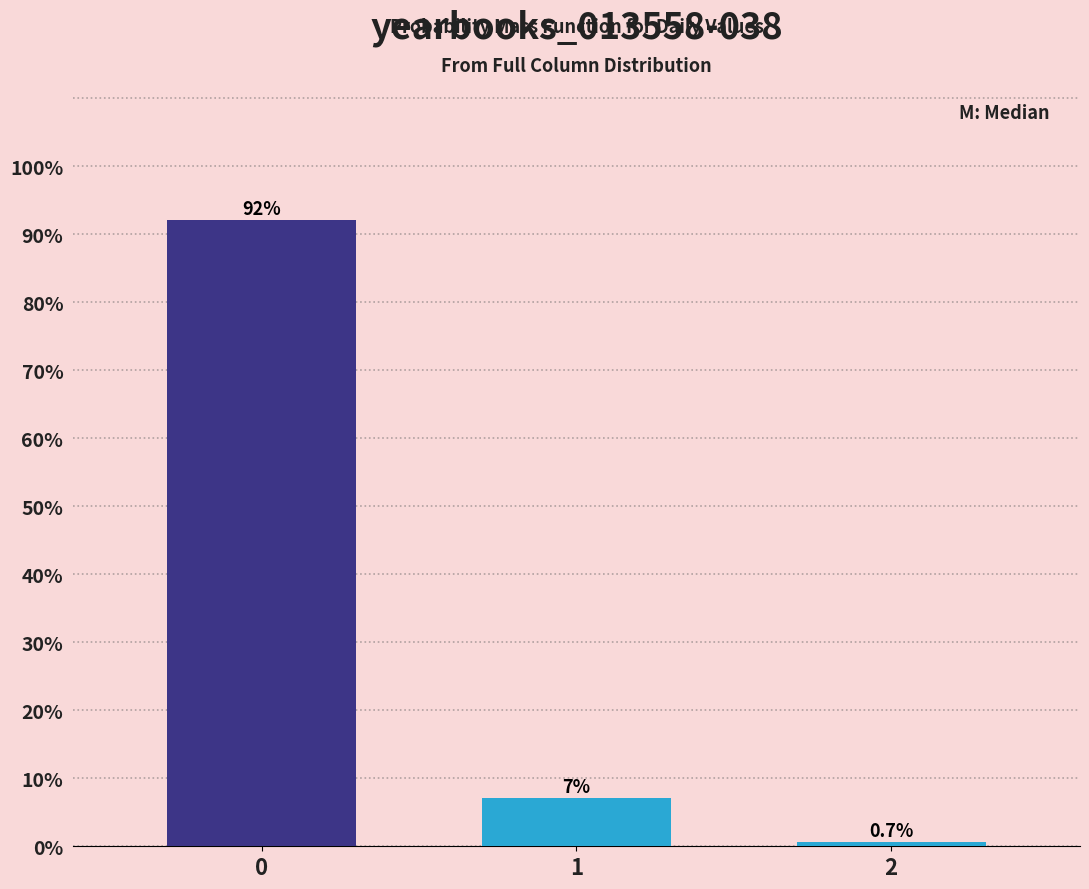

What is the average value?

33.3